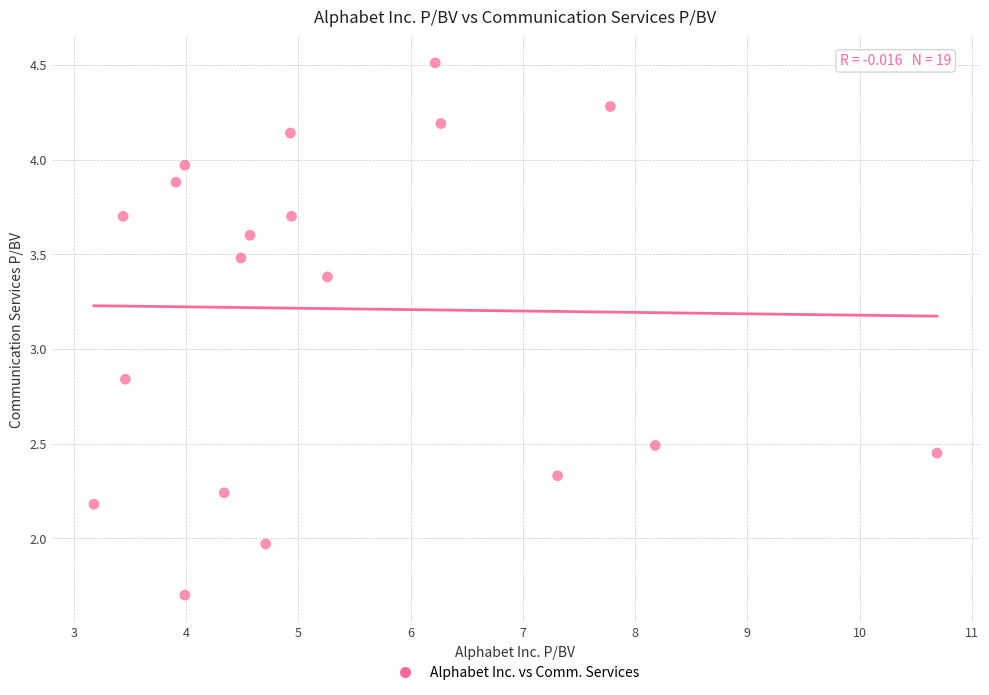

What is the range of X values (max minus min)?

7.5